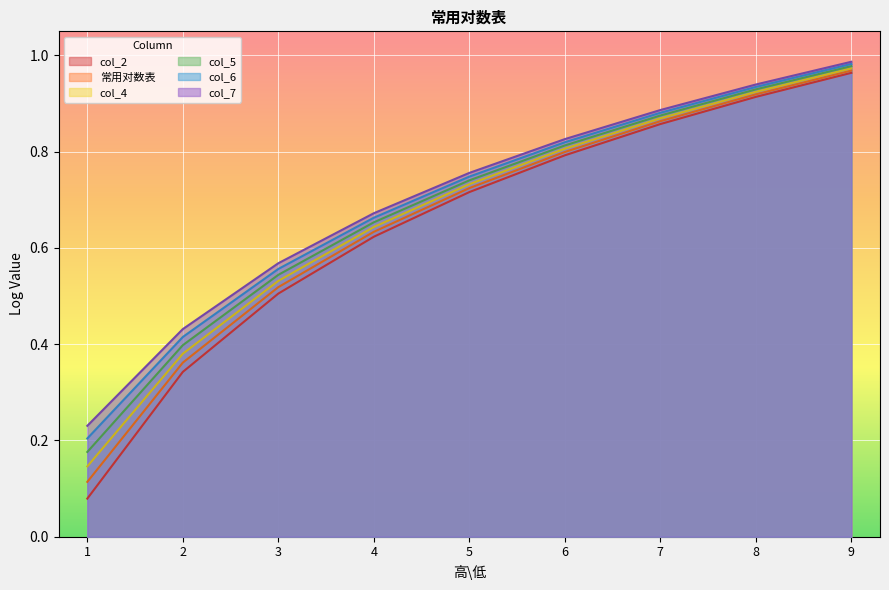

At which category is the sum across all series the highest?

9